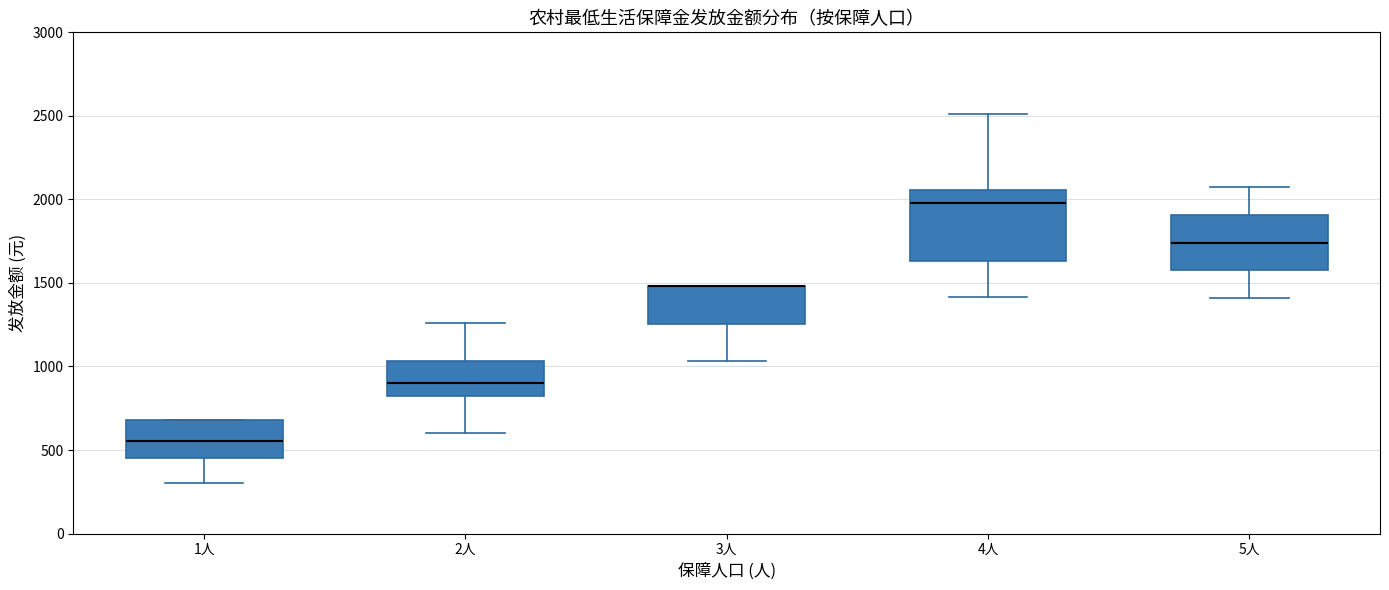

Where is the upper edge of the box for 4人 on the y-axis? The values are not printed on the chart, so give them approximately, as read against the axis.

2050